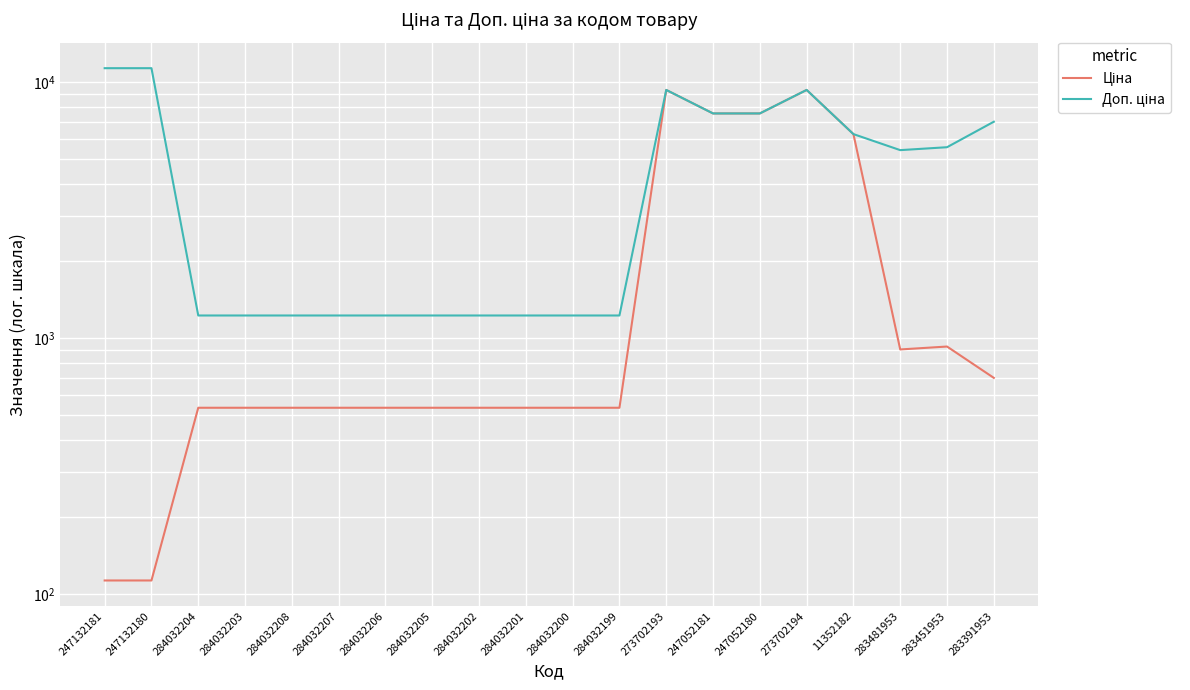

How many lines are shown in the chart?

2